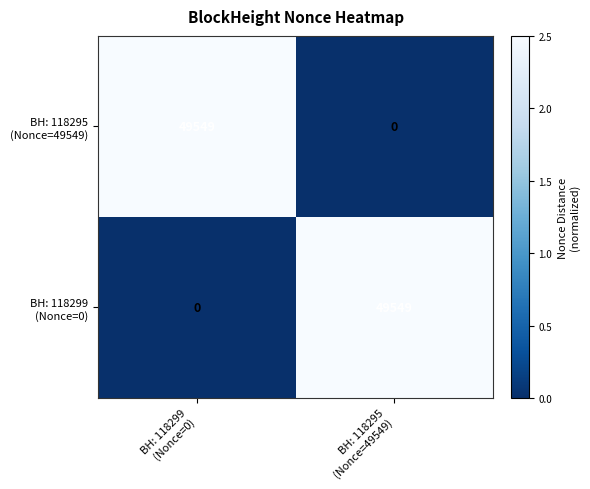

What is the difference between the highest and lowest values at BH: 118299
(Nonce=0)?

2.5